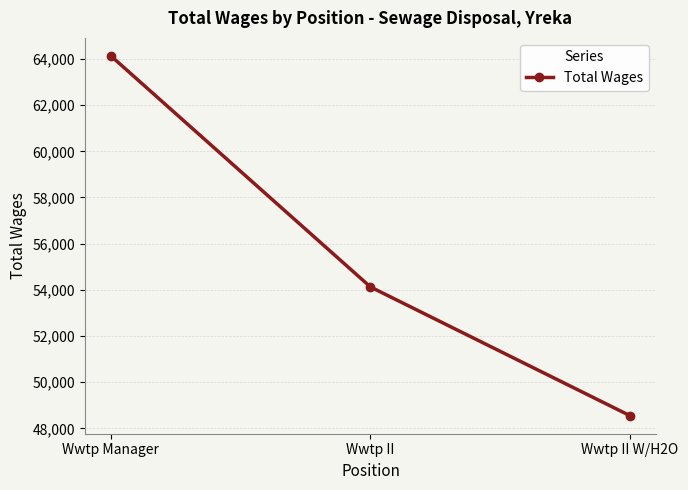

Approximately how many times larger is the value at Wwtp II W/H2O compared to Wwtp Manager?

0.8